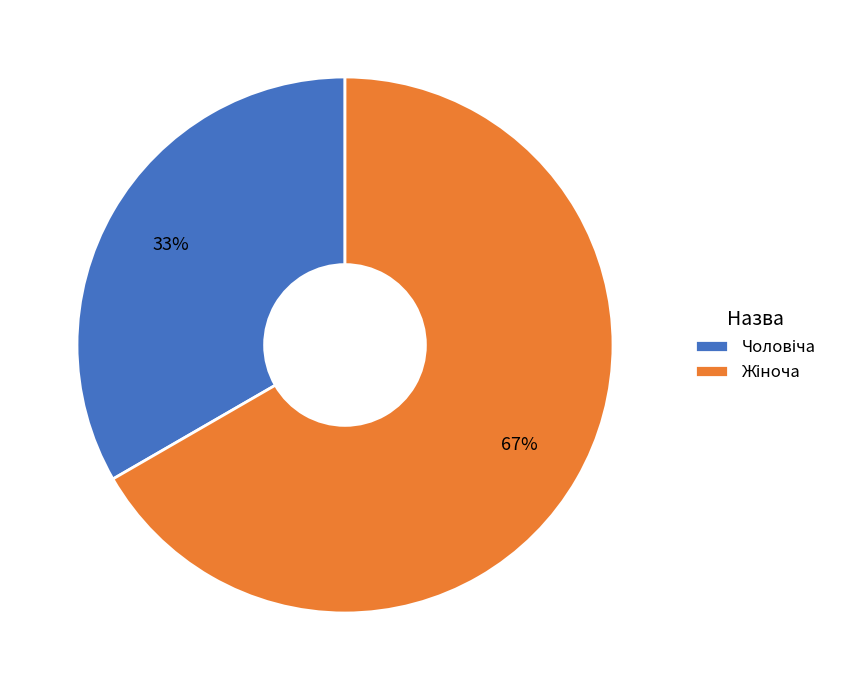

To the nearest percent, what is the average slice percentage?

50%